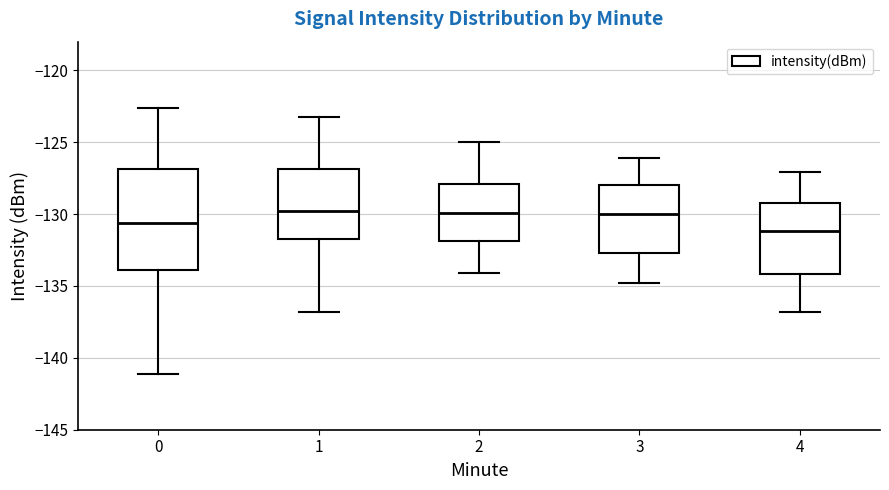

Reading left to right, read every box against the y-axis: the position of its median line, the range the box covers, and the ends of its whiskers. The values are not printed on the chart, so give them approximately, as read against the axis.

0: median -130.5, box -134.0 to -127.0, whiskers -141.0 to -122.5
1: median -130.0, box -131.5 to -127.0, whiskers -137.0 to -123.5
2: median -130.0, box -132.0 to -128.0, whiskers -134.0 to -125.0
3: median -130.0, box -132.5 to -128.0, whiskers -135.0 to -126.0
4: median -131.0, box -134.0 to -129.0, whiskers -137.0 to -127.0